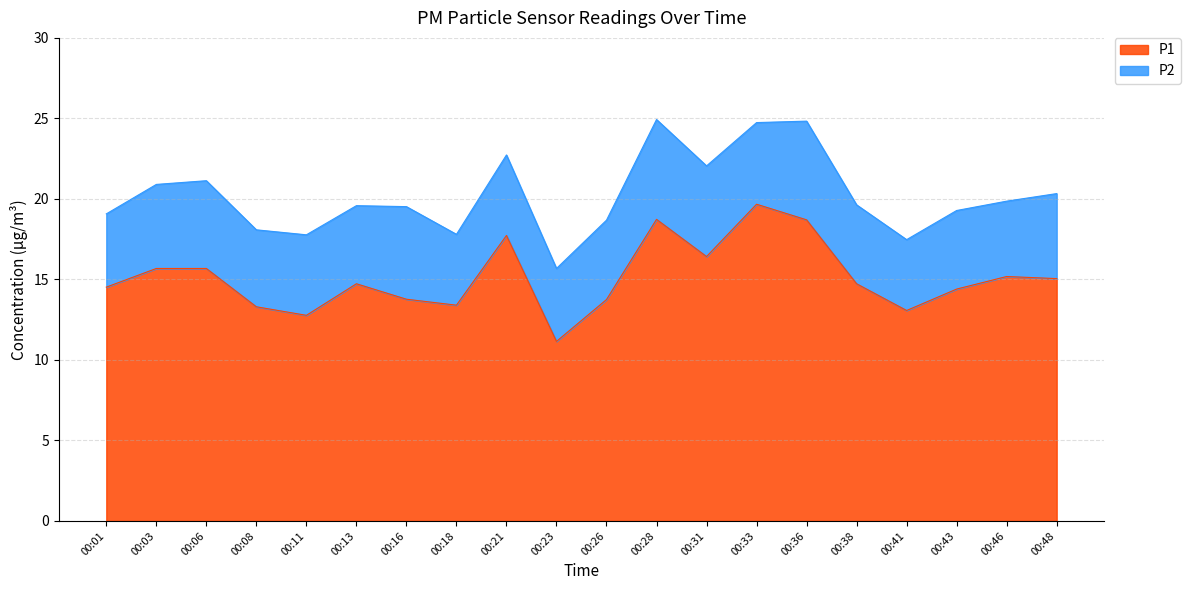

What is the total value across all series at 00:41?

17.5